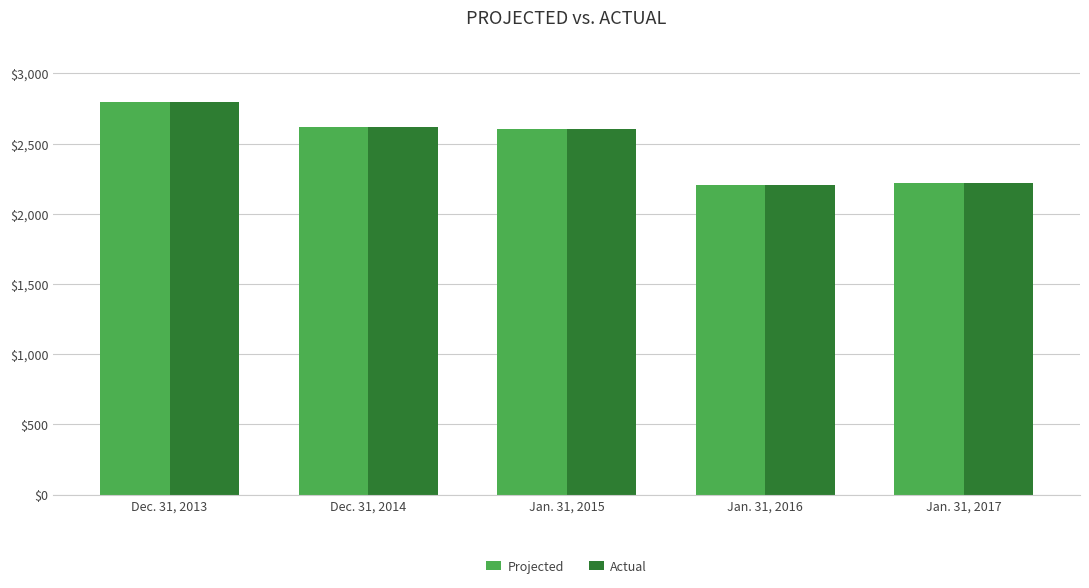

What is the minimum value for Projected?

2202.5